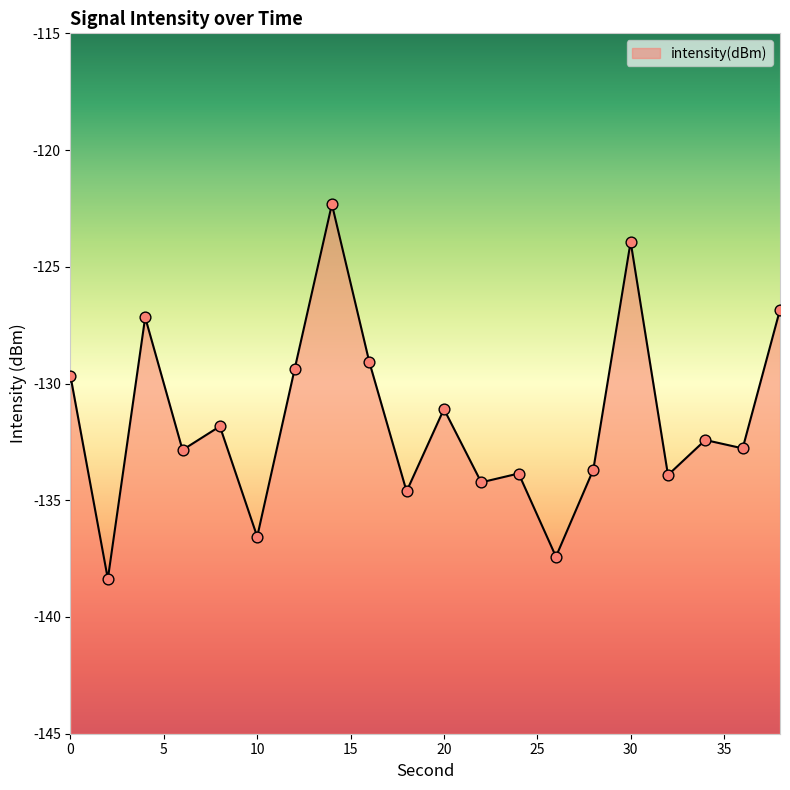

Between 22 and 36, which is larger?

36